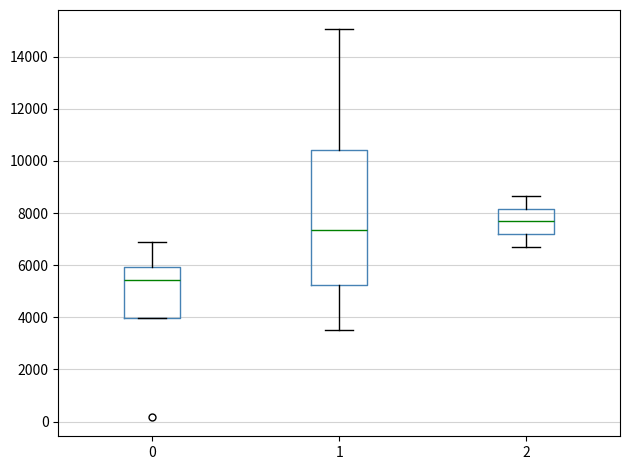

Which box is the tallest, from its lower edge to its upper edge?

1